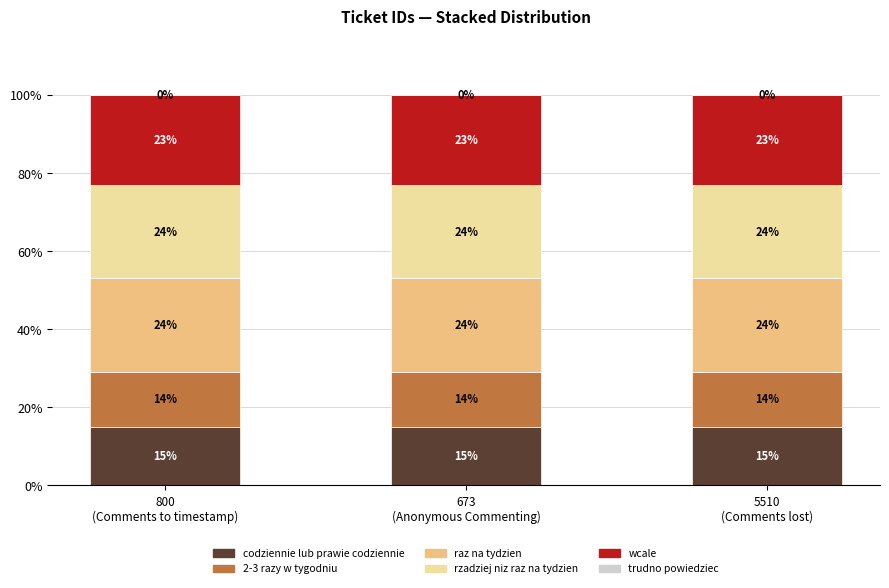

What is the sum of all codziennie lub prawie codziennie values?

45